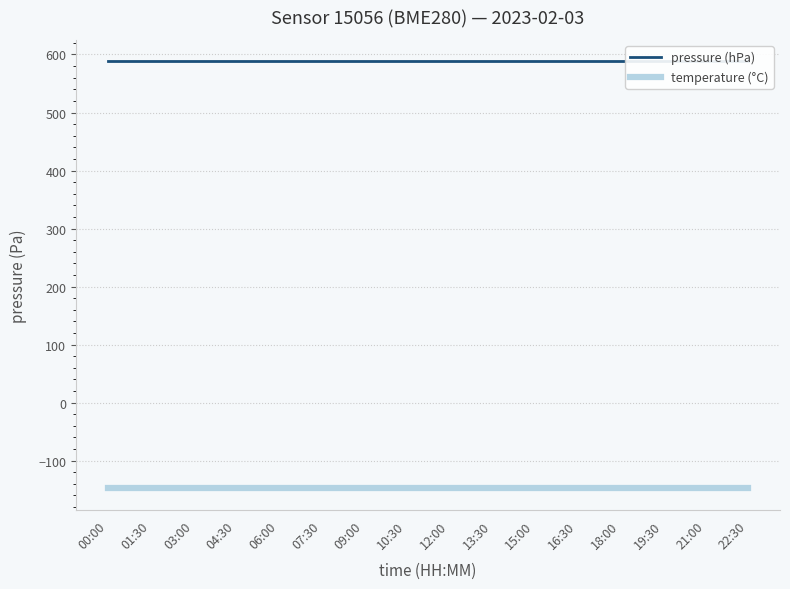

Is it true that pressure (hPa) equals 588.4 at 07:30?

True